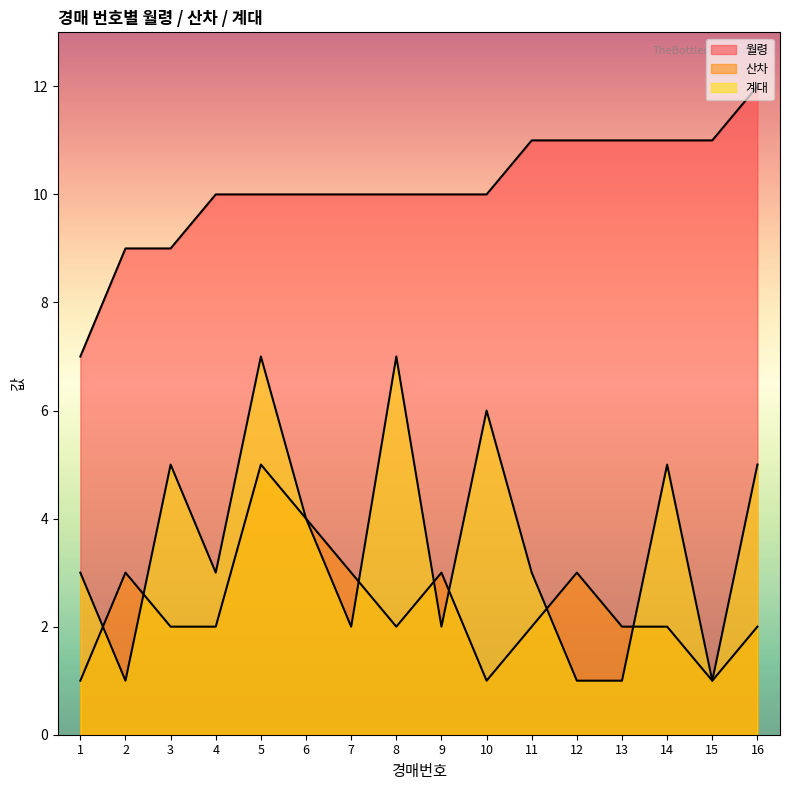

Where is the first local minimum for 계대?

2